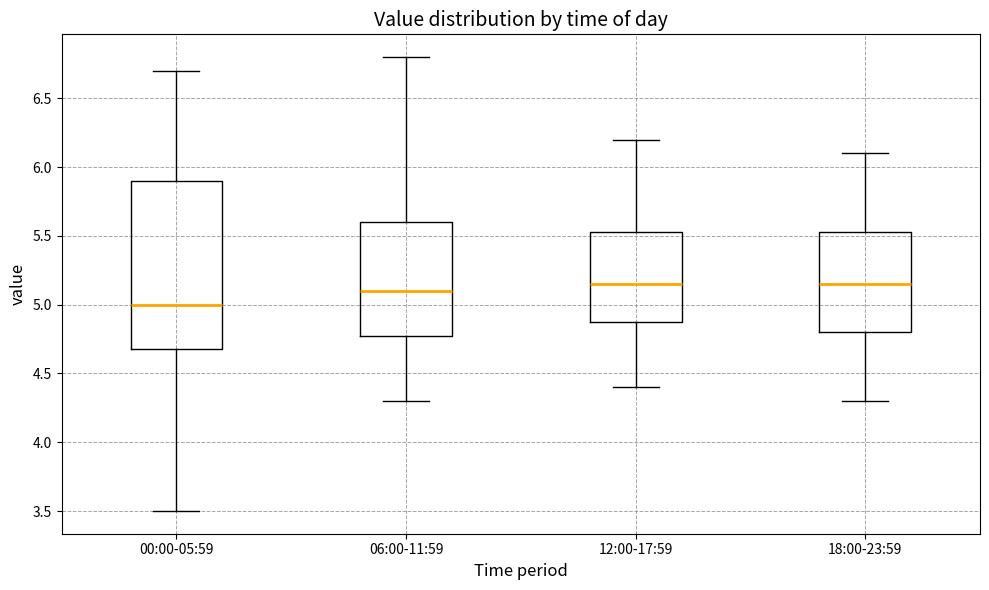

Which box's median line is the lowest?

00:00-05:59